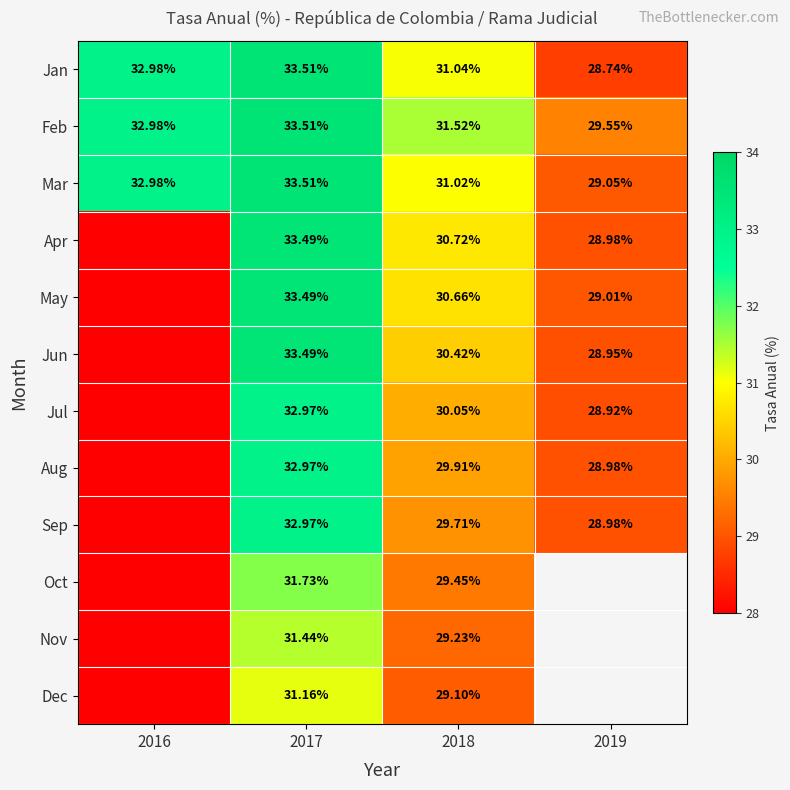

Is the value of Aug at 2019 greater than the value of Sep at 2018?

No